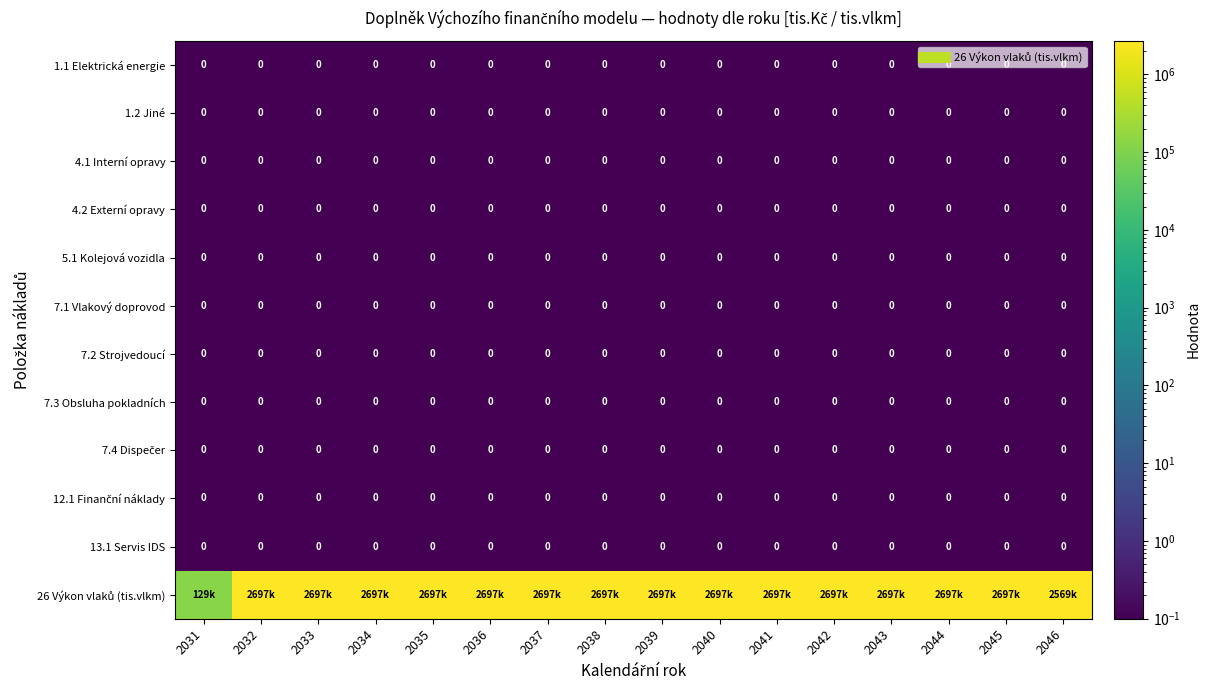

At which label is 12.1 Finanční náklady closest to 0?

2031